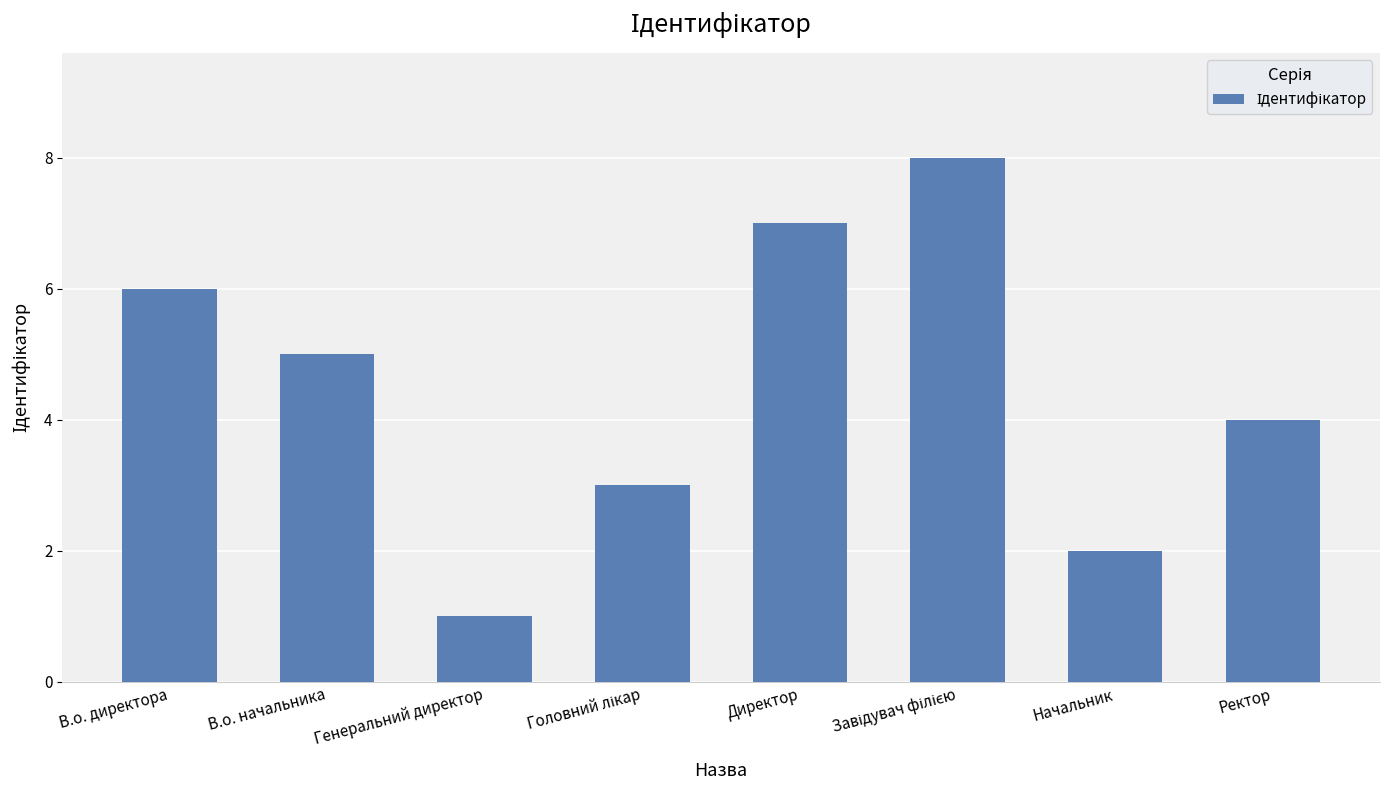

Approximately how many times larger is the value at Ректор compared to В.о. начальника?

0.8